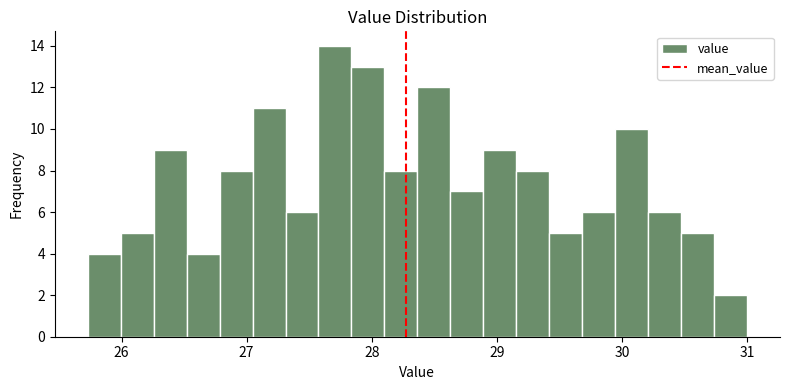

Read against the x-axis, roughly where is the centre of the tallest bar?

27.7